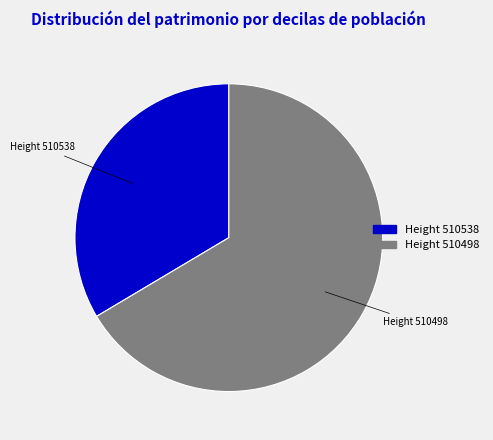

Is there any slice that represents more than half of the pie?

Yes